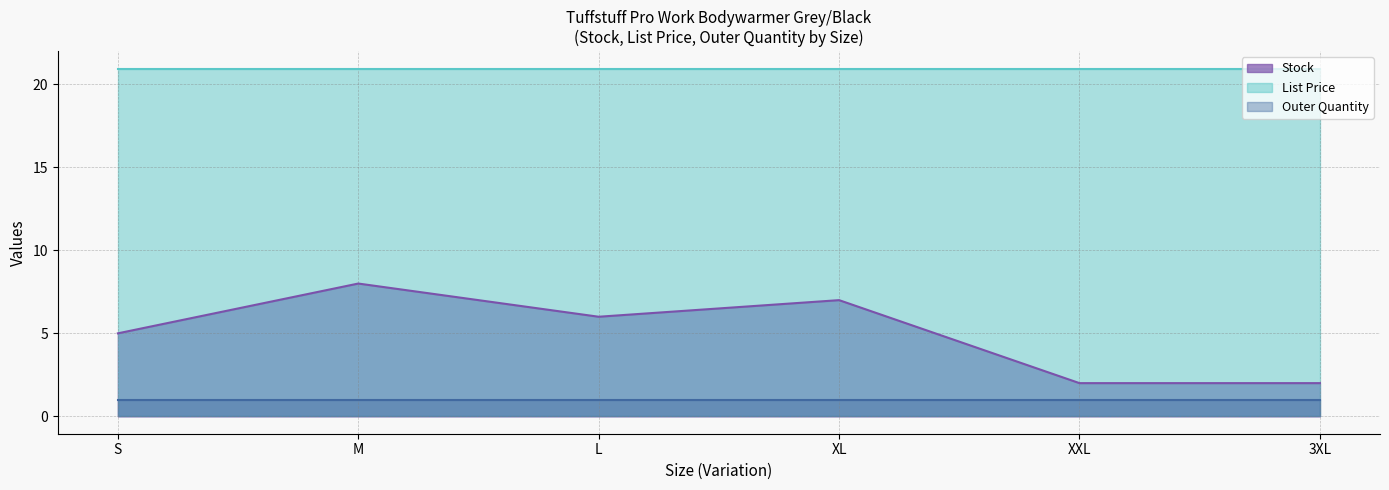

Which has a higher value, S or L?

L